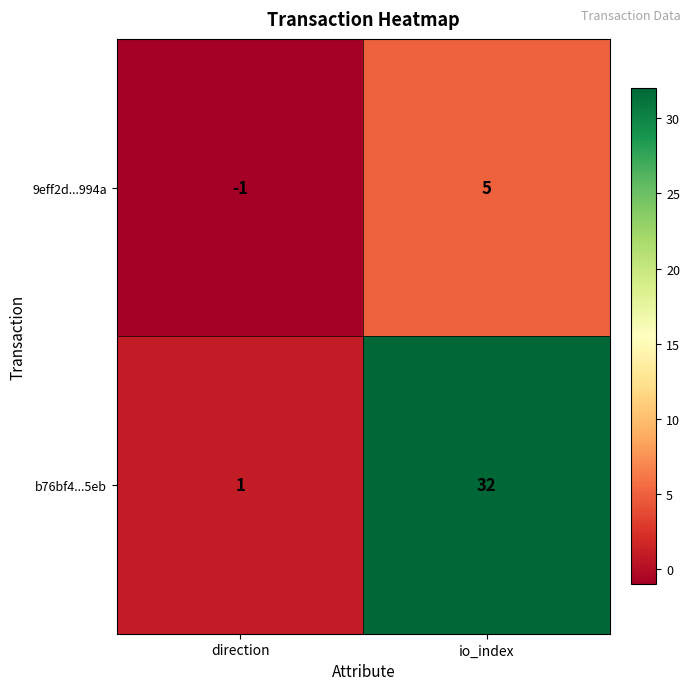

At which label is b76bf4...5eb closest to 16?

direction